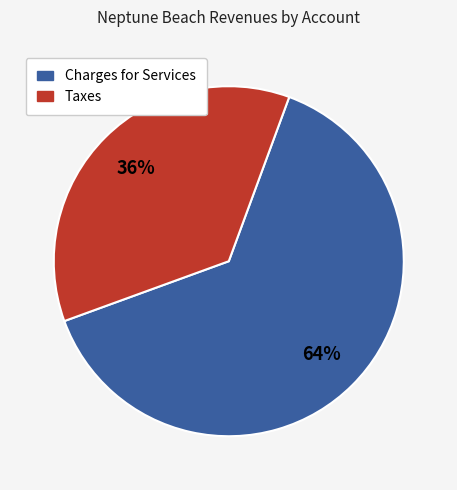

To the nearest percent, what is the difference between the largest and smallest slice percentages?

28%